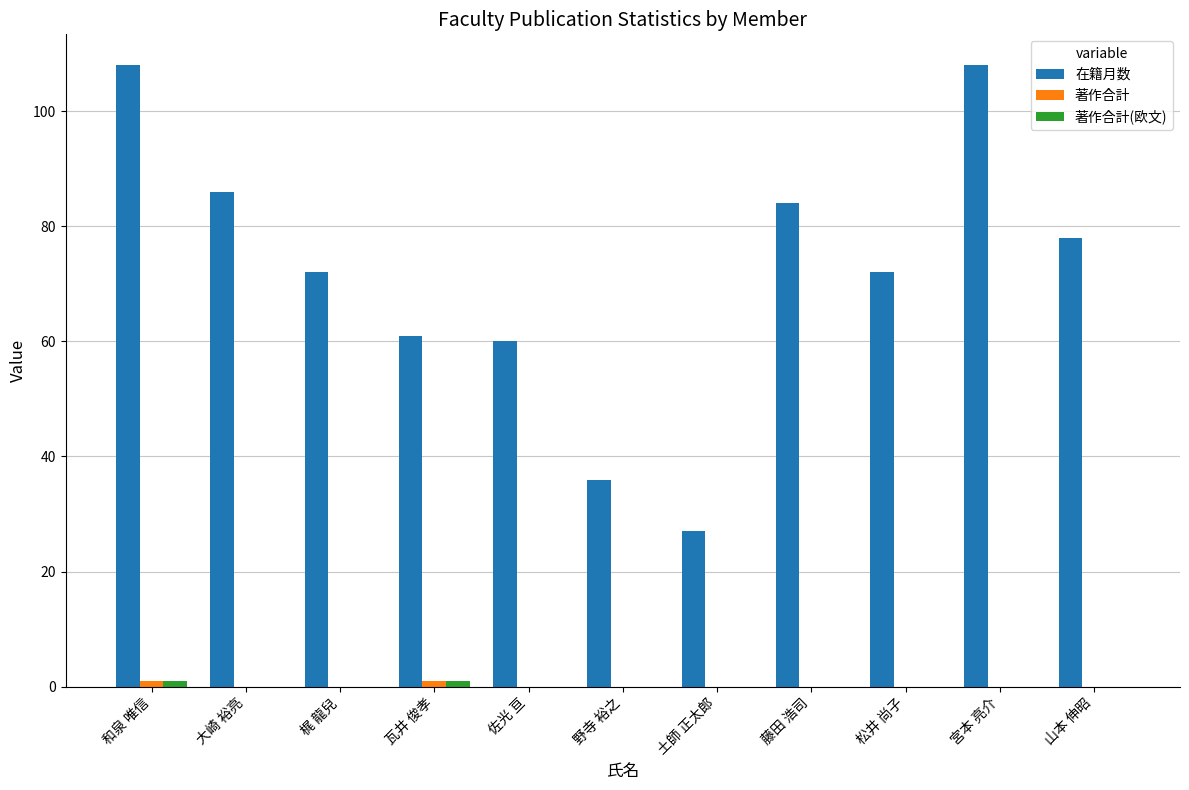

What is the total value across all series at 和泉 唯信?

110